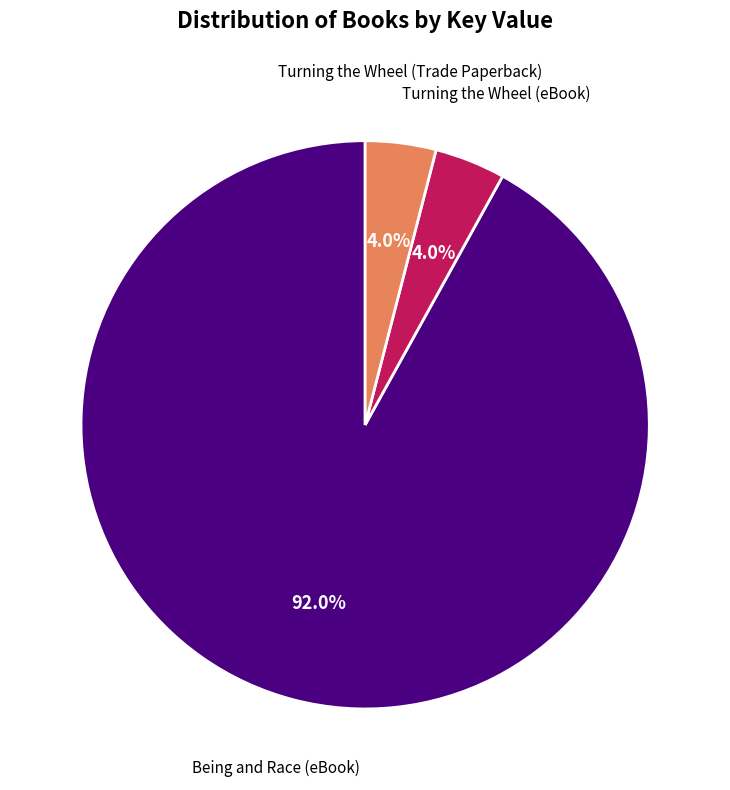

Is there any slice that represents more than half of the pie?

Yes